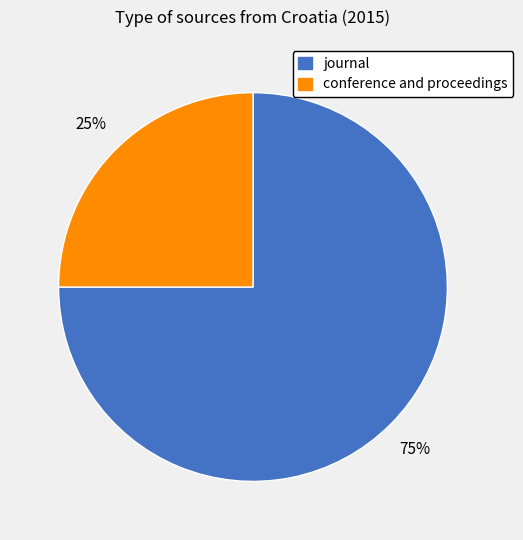

Is the sum of conference and proceedings and journal greater than half?

Yes